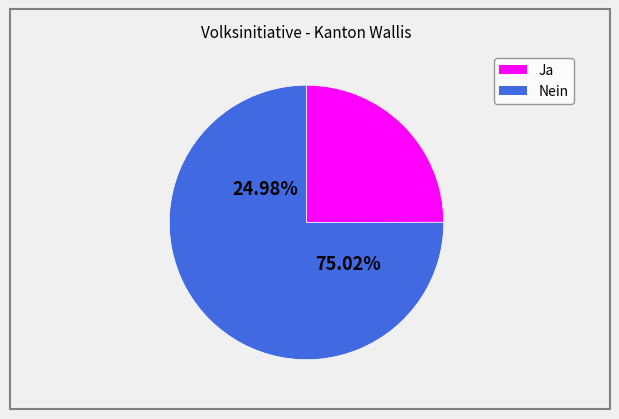

To the nearest percent, what is the average slice percentage?

50%